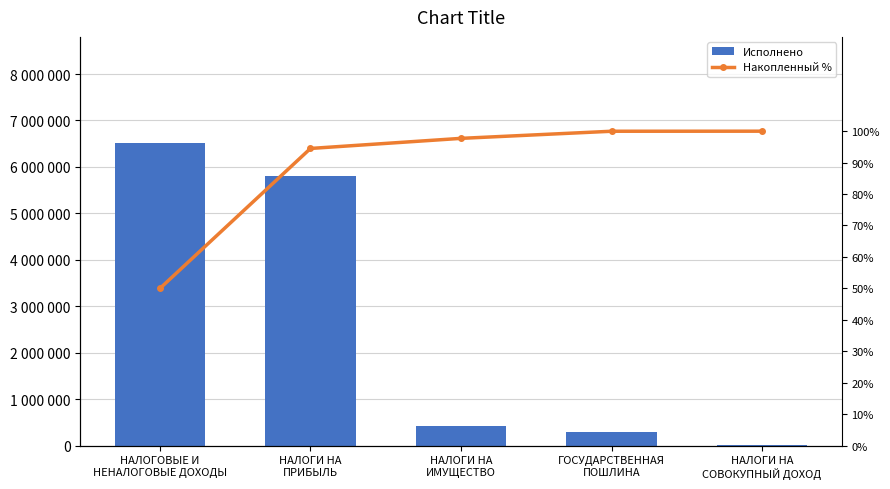

What is the sum of all Накопленный % values?

442.2